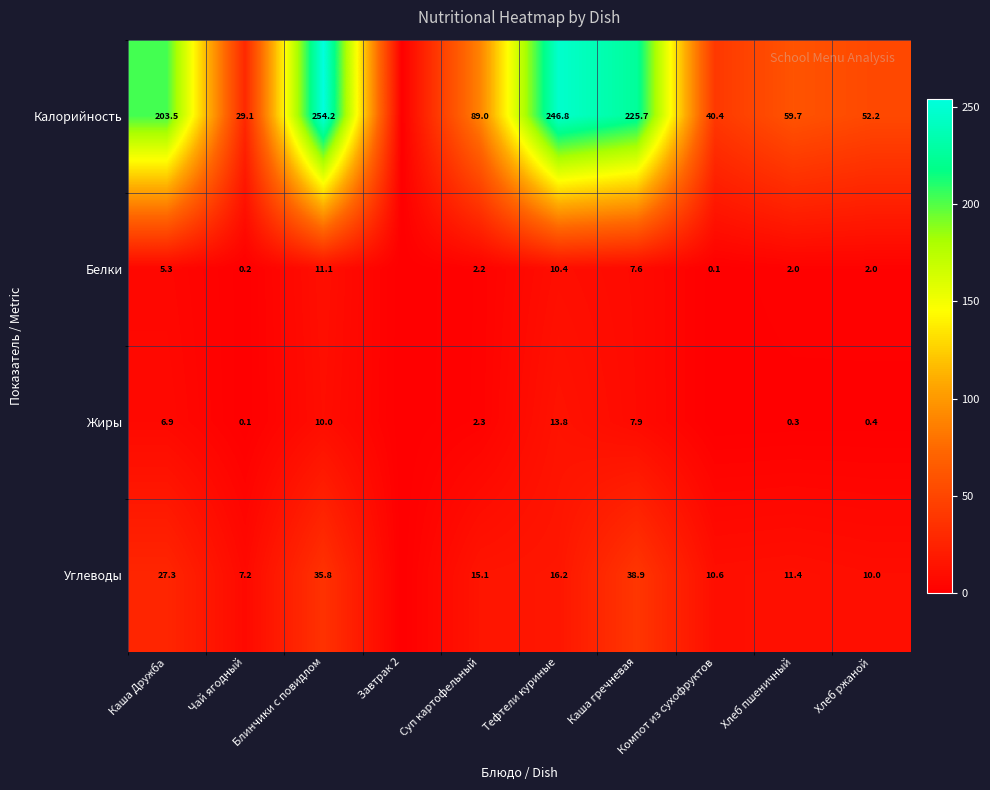

What is the sum of the Углеводы values at Чай ягодный and Каша гречневая?

46.1